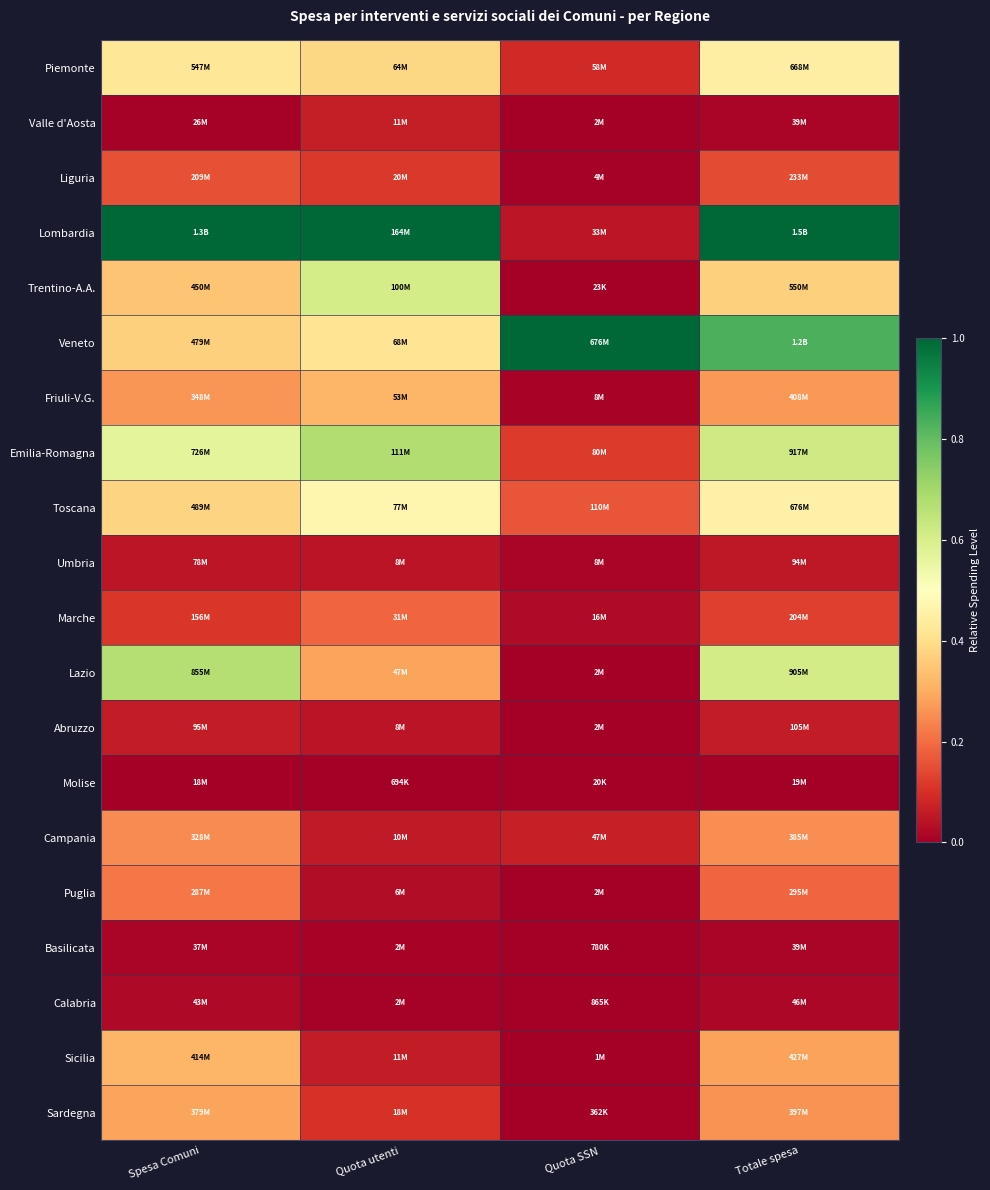

Count the number of data series in this chart.

20